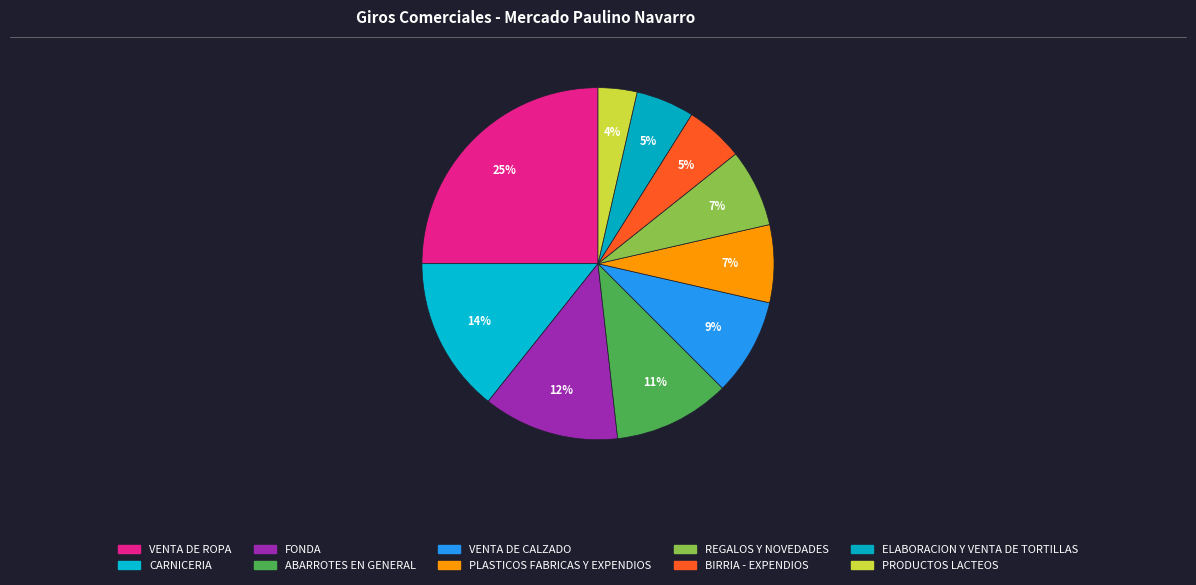

What is the ratio of the value at REGALOS Y NOVEDADES to the value at ABARROTES EN GENERAL?

0.7